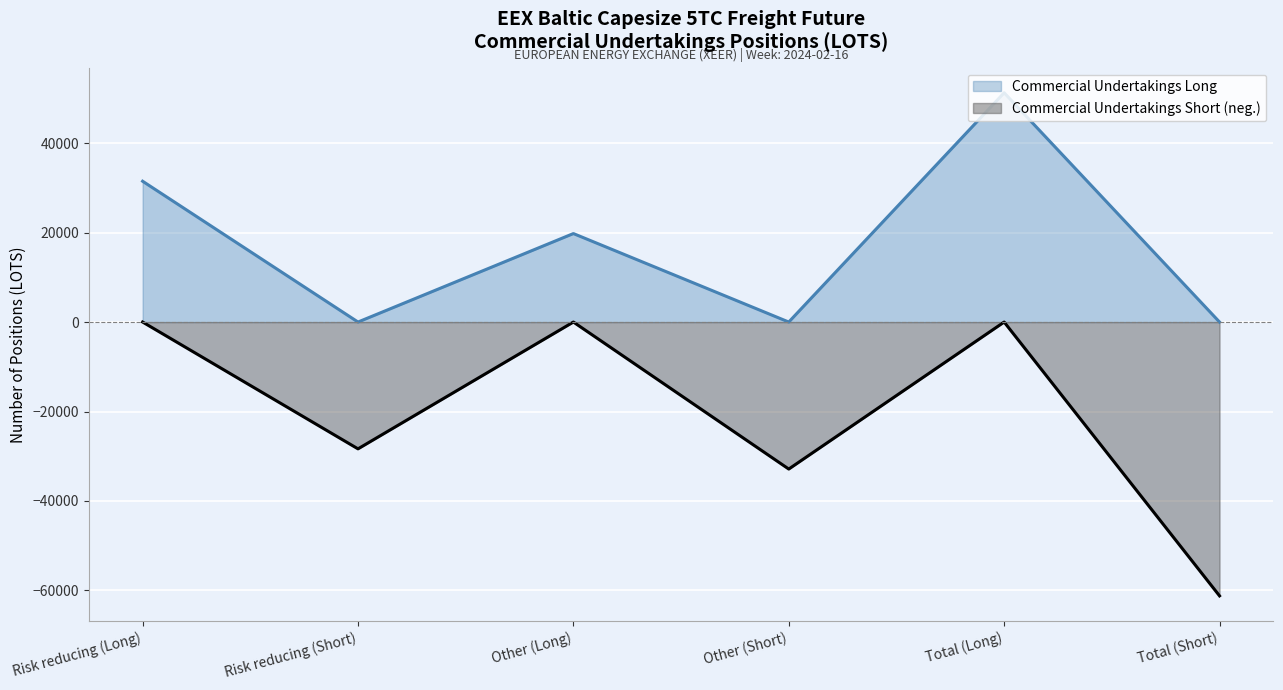

Reading right to left, extract all data points from this chart.

Commercial Undertakings Long: 0.0	51250.2	0.0	19776.0	0.0	31474.2
Commercial Undertakings Short: -61212.4	-0.0	-32863.6	-0.0	-28348.8	-0.0